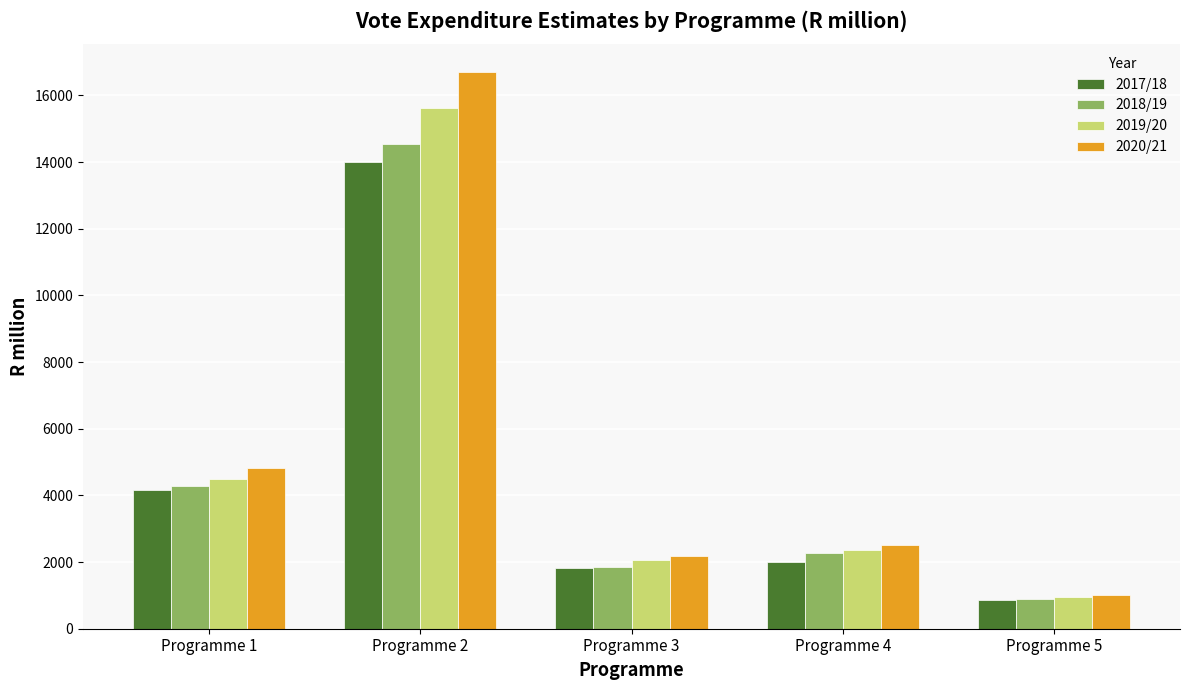

Where does the 2017/18 series first go above 1998?

Programme 1